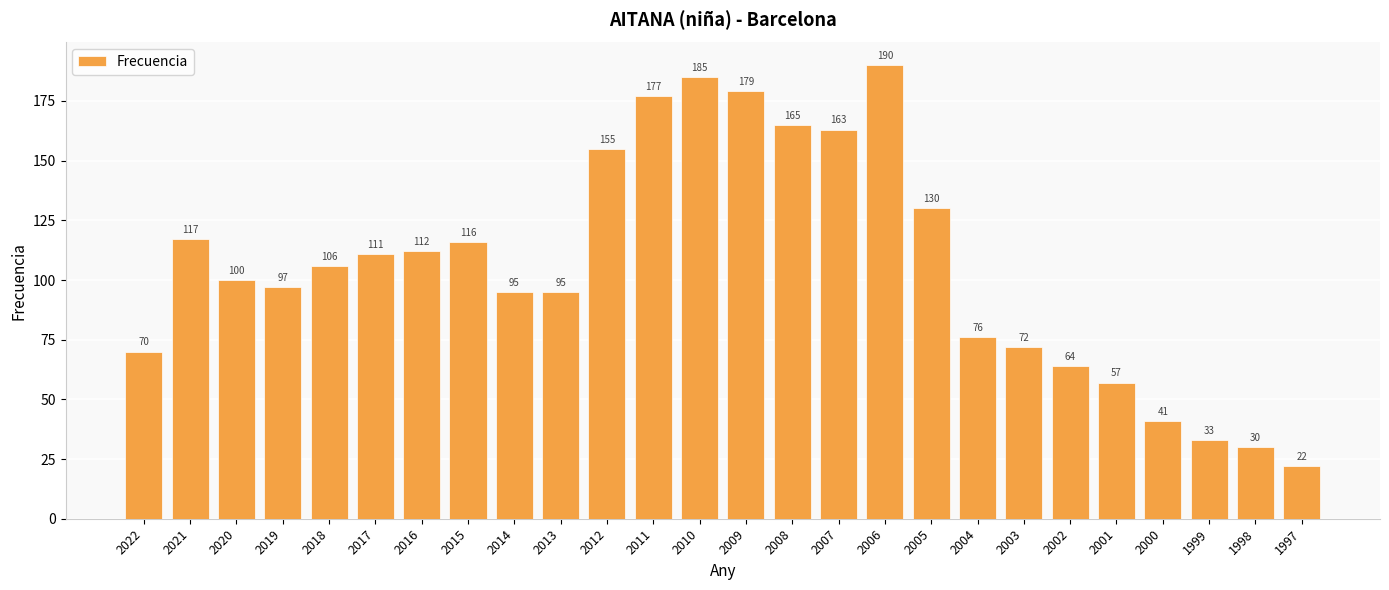

Which has a higher value, 2012 or 2010?

2010